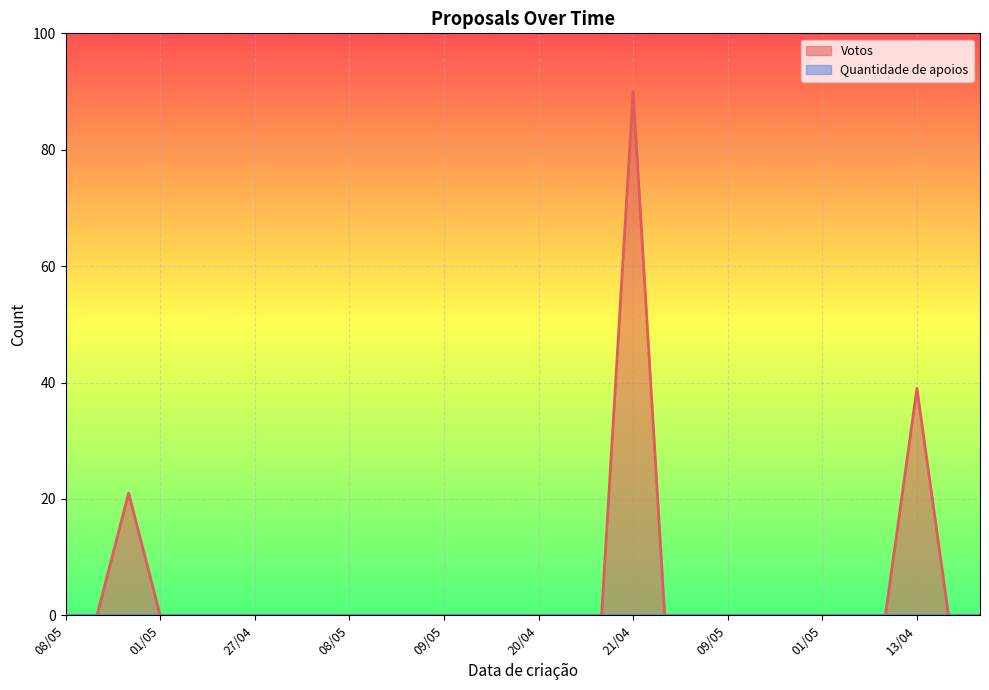

What is the average value?

5